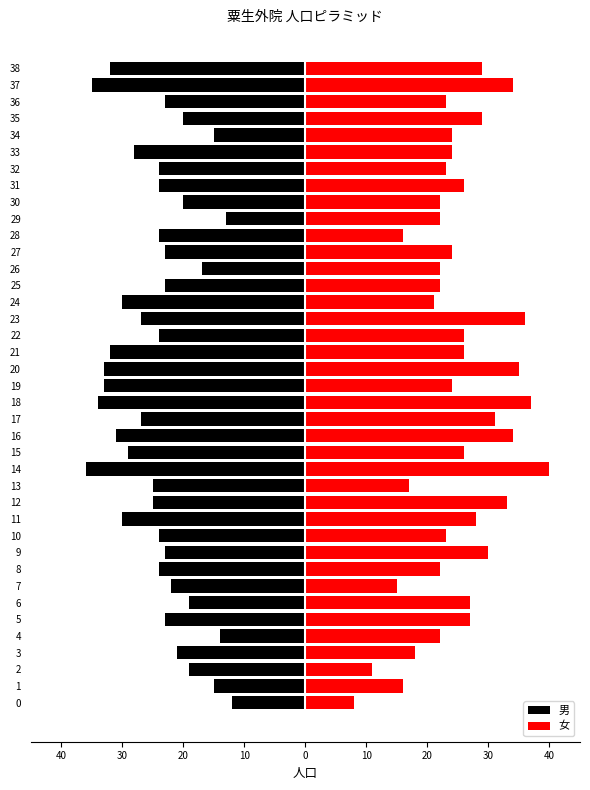

List the series in order of their overall mean, lowest first.

男, 女